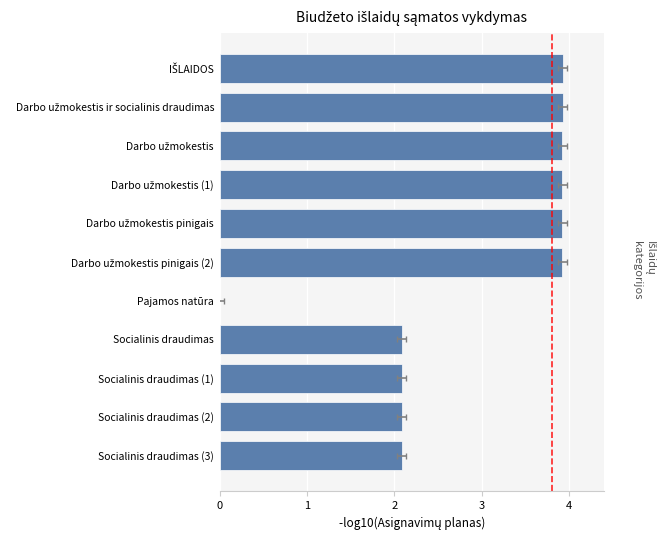

Are the bars horizontal?

Yes